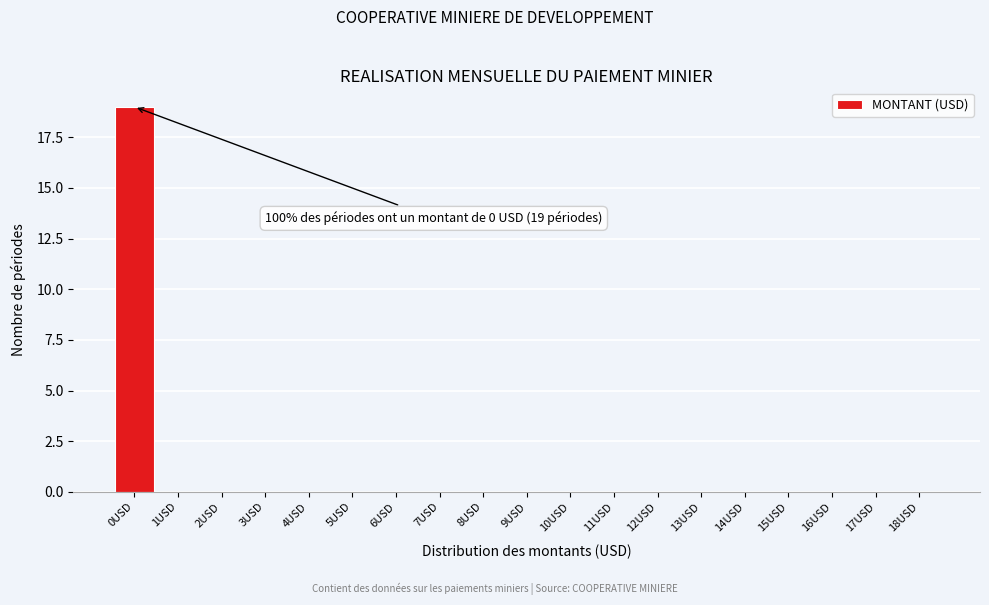

Reading left to right, transcribe all the data shown in this chart.

0USD=19	1USD=0	2USD=0	3USD=0	4USD=0	5USD=0	6USD=0	7USD=0	8USD=0	9USD=0	10USD=0	11USD=0	12USD=0	13USD=0	14USD=0	15USD=0	16USD=0	17USD=0	18USD=0